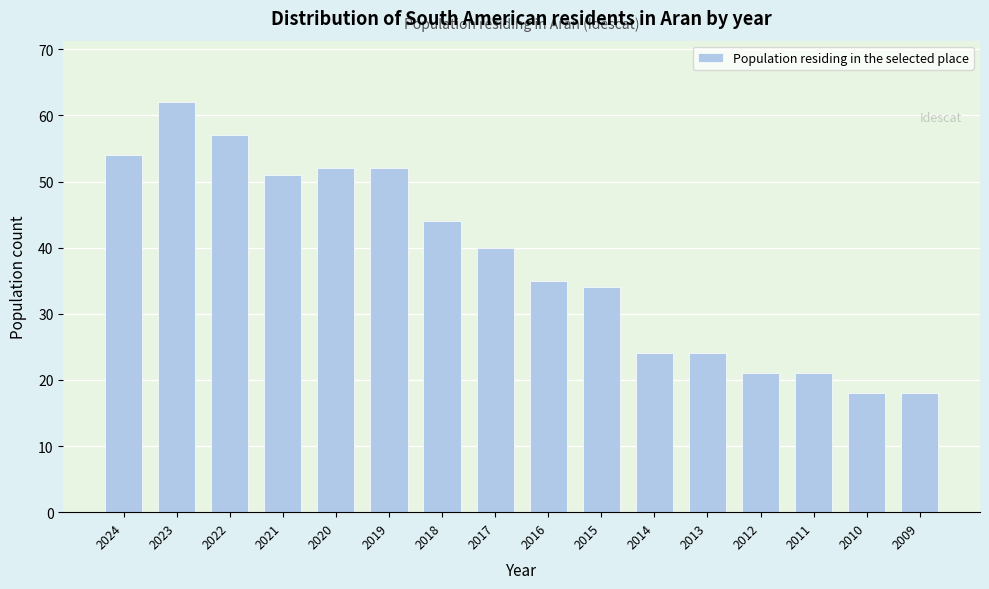

Reading right to left, what are all the values shown in this chart?

18	18	21	21	24	24	34	35	40	44	52	52	51	57	62	54